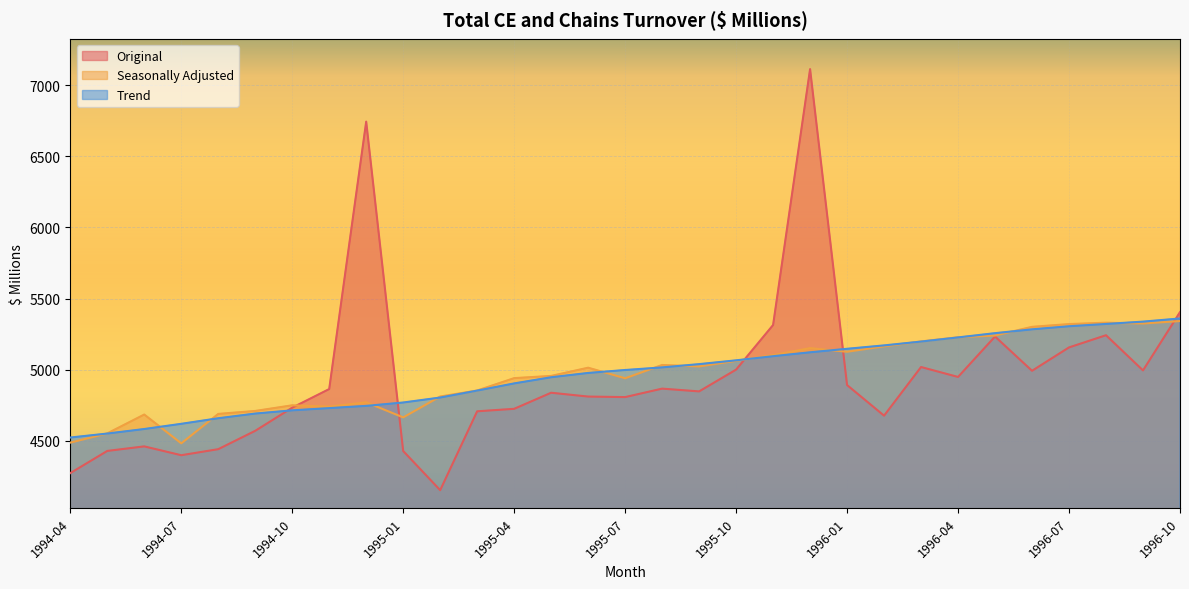

Where do Original and Seasonally Adjusted first cross each other?

1994-10 and 1994-11